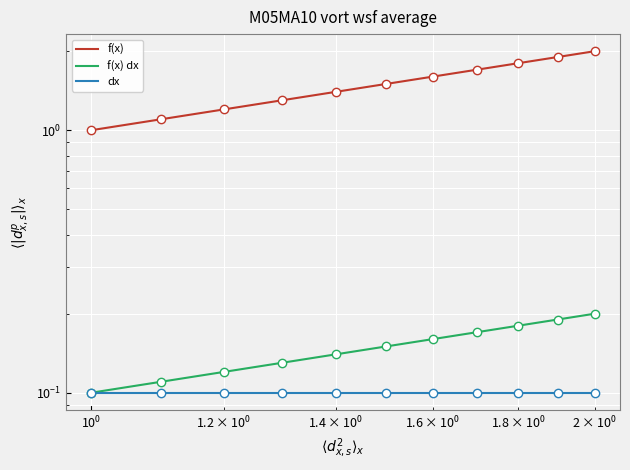

What is the minimum value for f(x) dx?

0.1